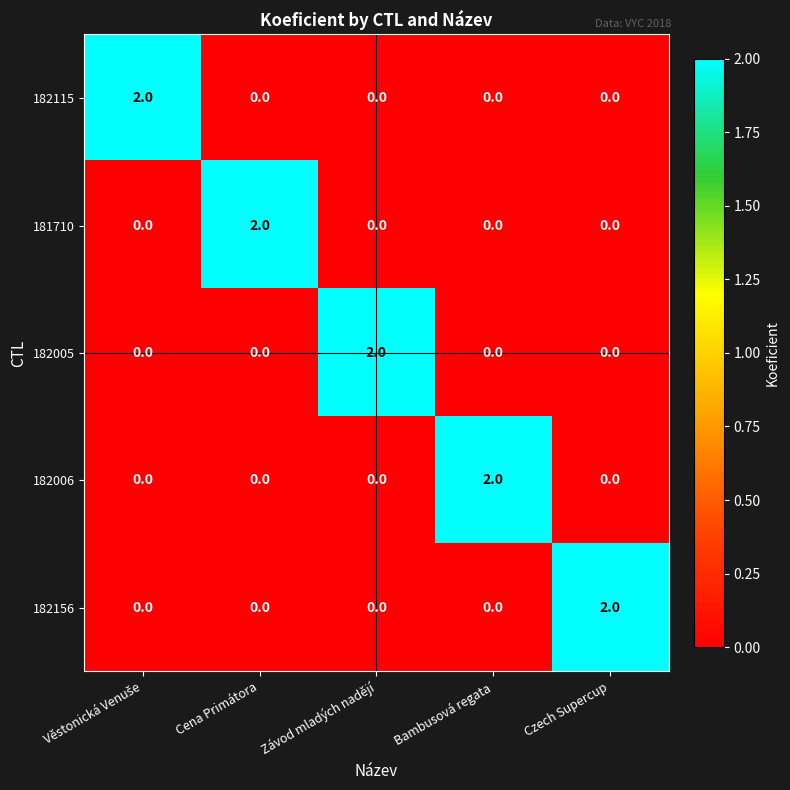

The value of 182156 at Cena Primátora is -1. True or false?

False